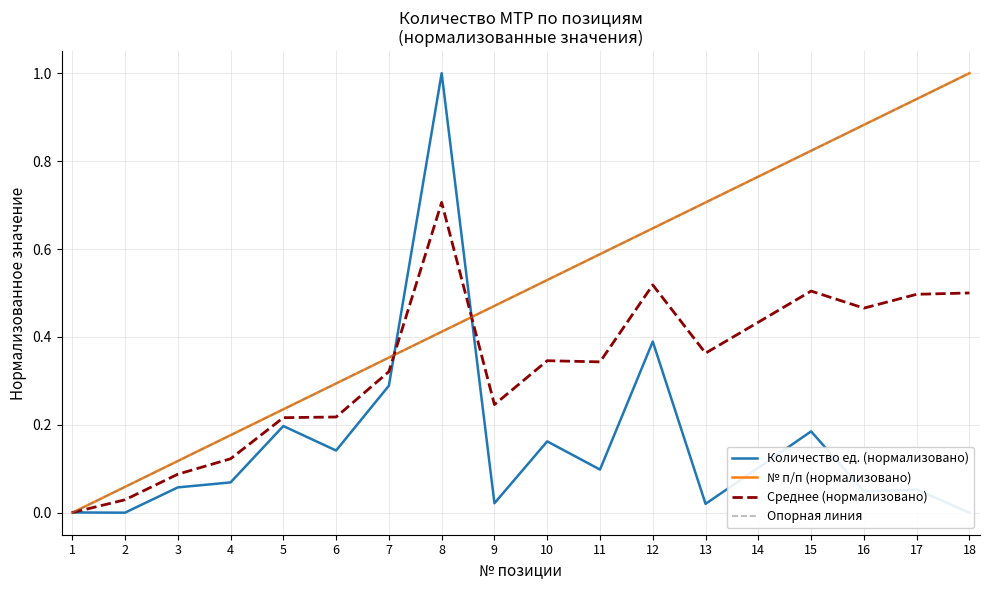

Rank the categories by № п/п (нормализовано) value from lowest to highest.

1, 2, 3, 4, 5, 6, 7, 8, 9, 10, 11, 12, 13, 14, 15, 16, 17, 18